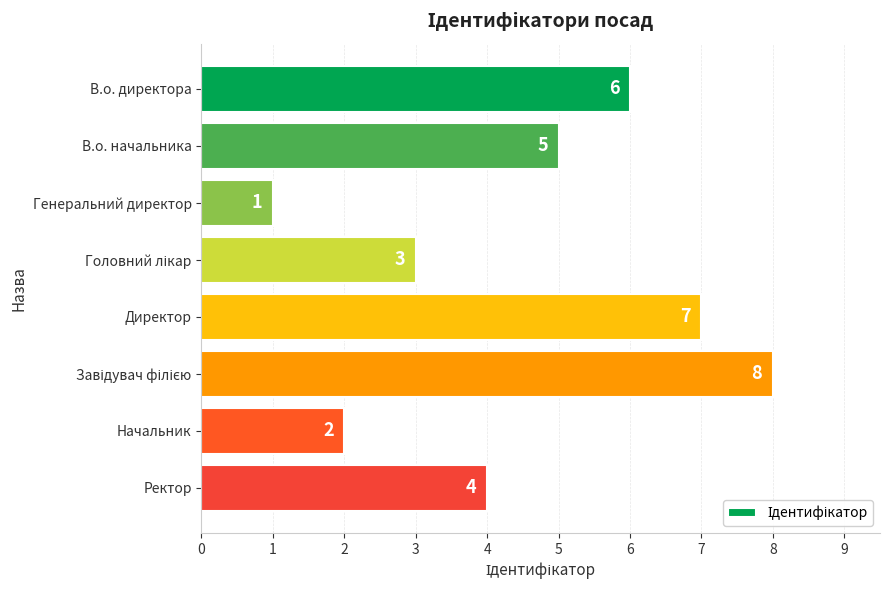

Does the chart contain stacked bars?

No